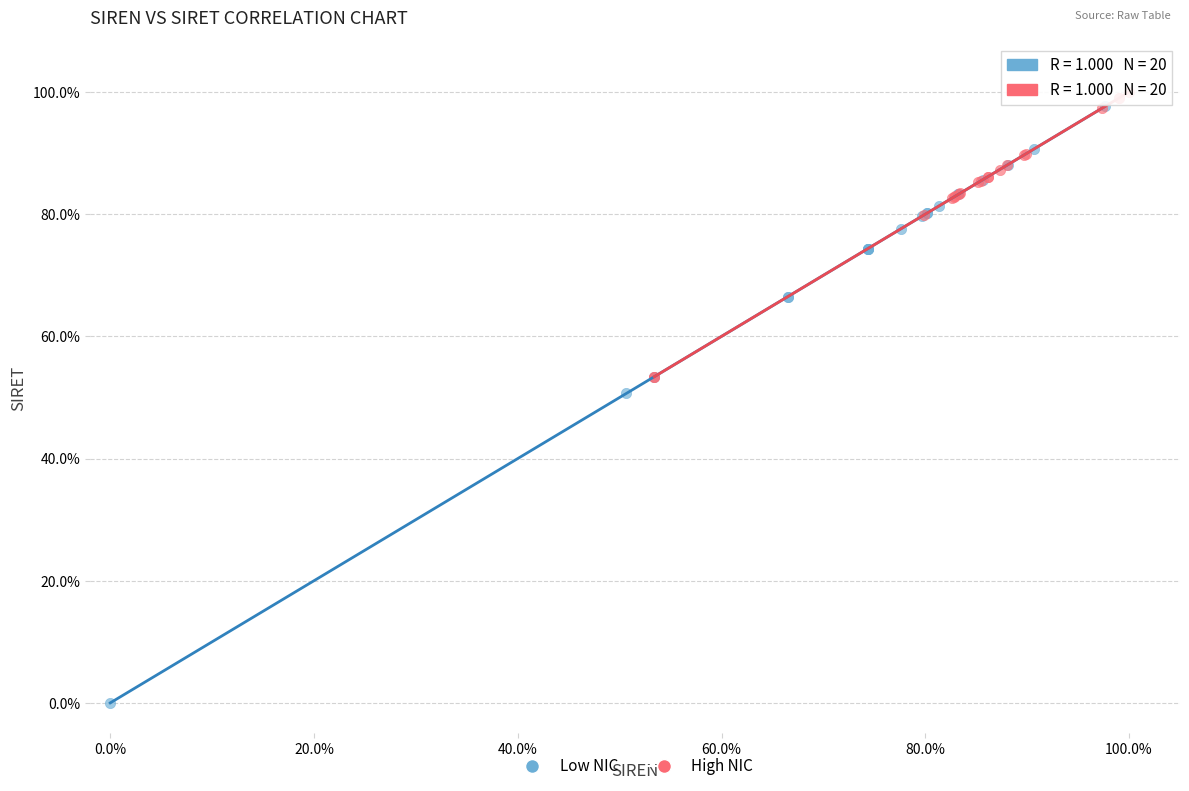

Which series reaches the minimum Y coordinate?

Low NIC